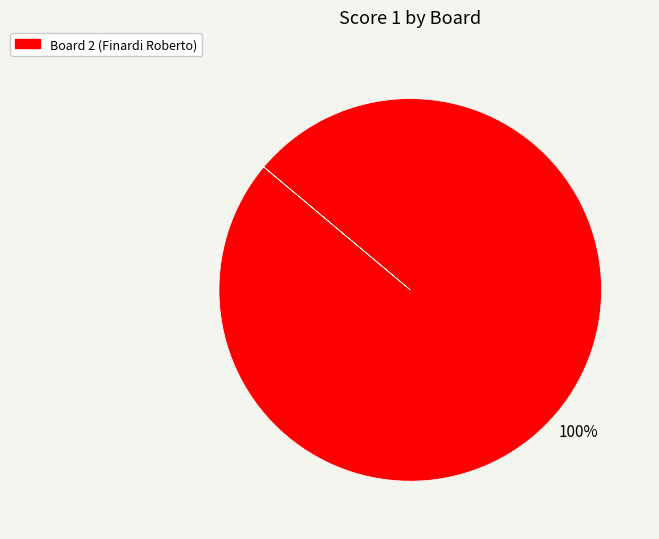

Is there any slice that represents more than half of the pie?

Yes